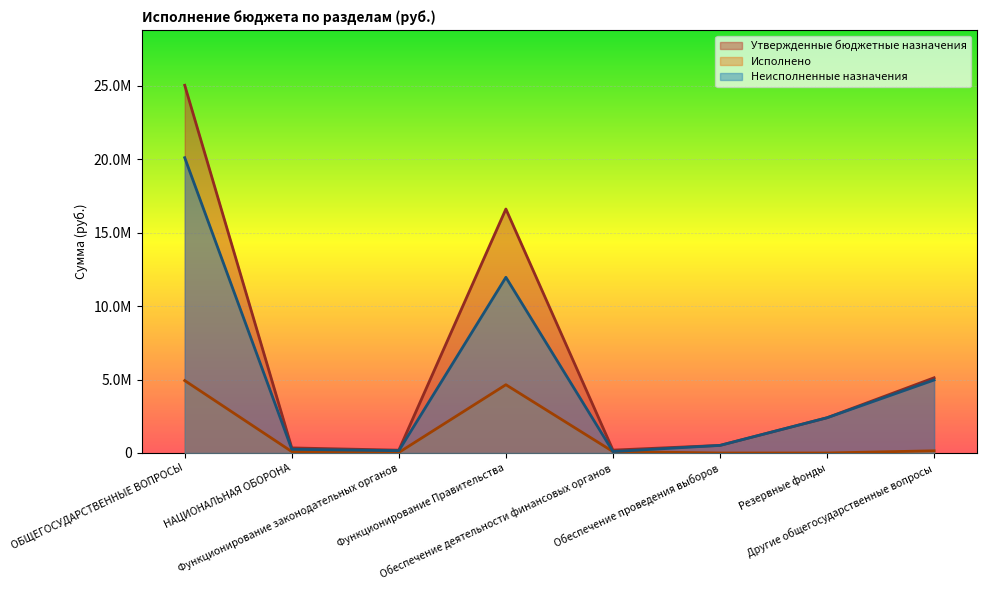

What is the highest value of the Неисполненные назначения series?

20106585.6